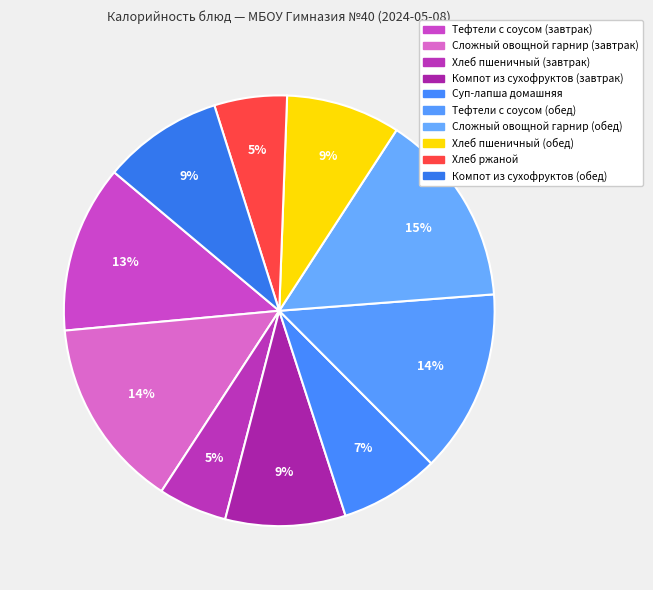

Count the number of slices in the pie.

10